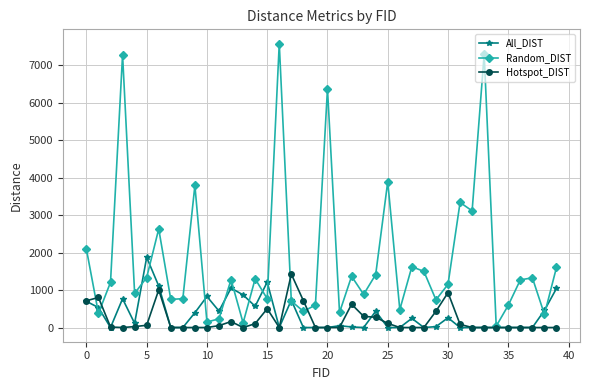

What is the greatest value displayed?

7576.6